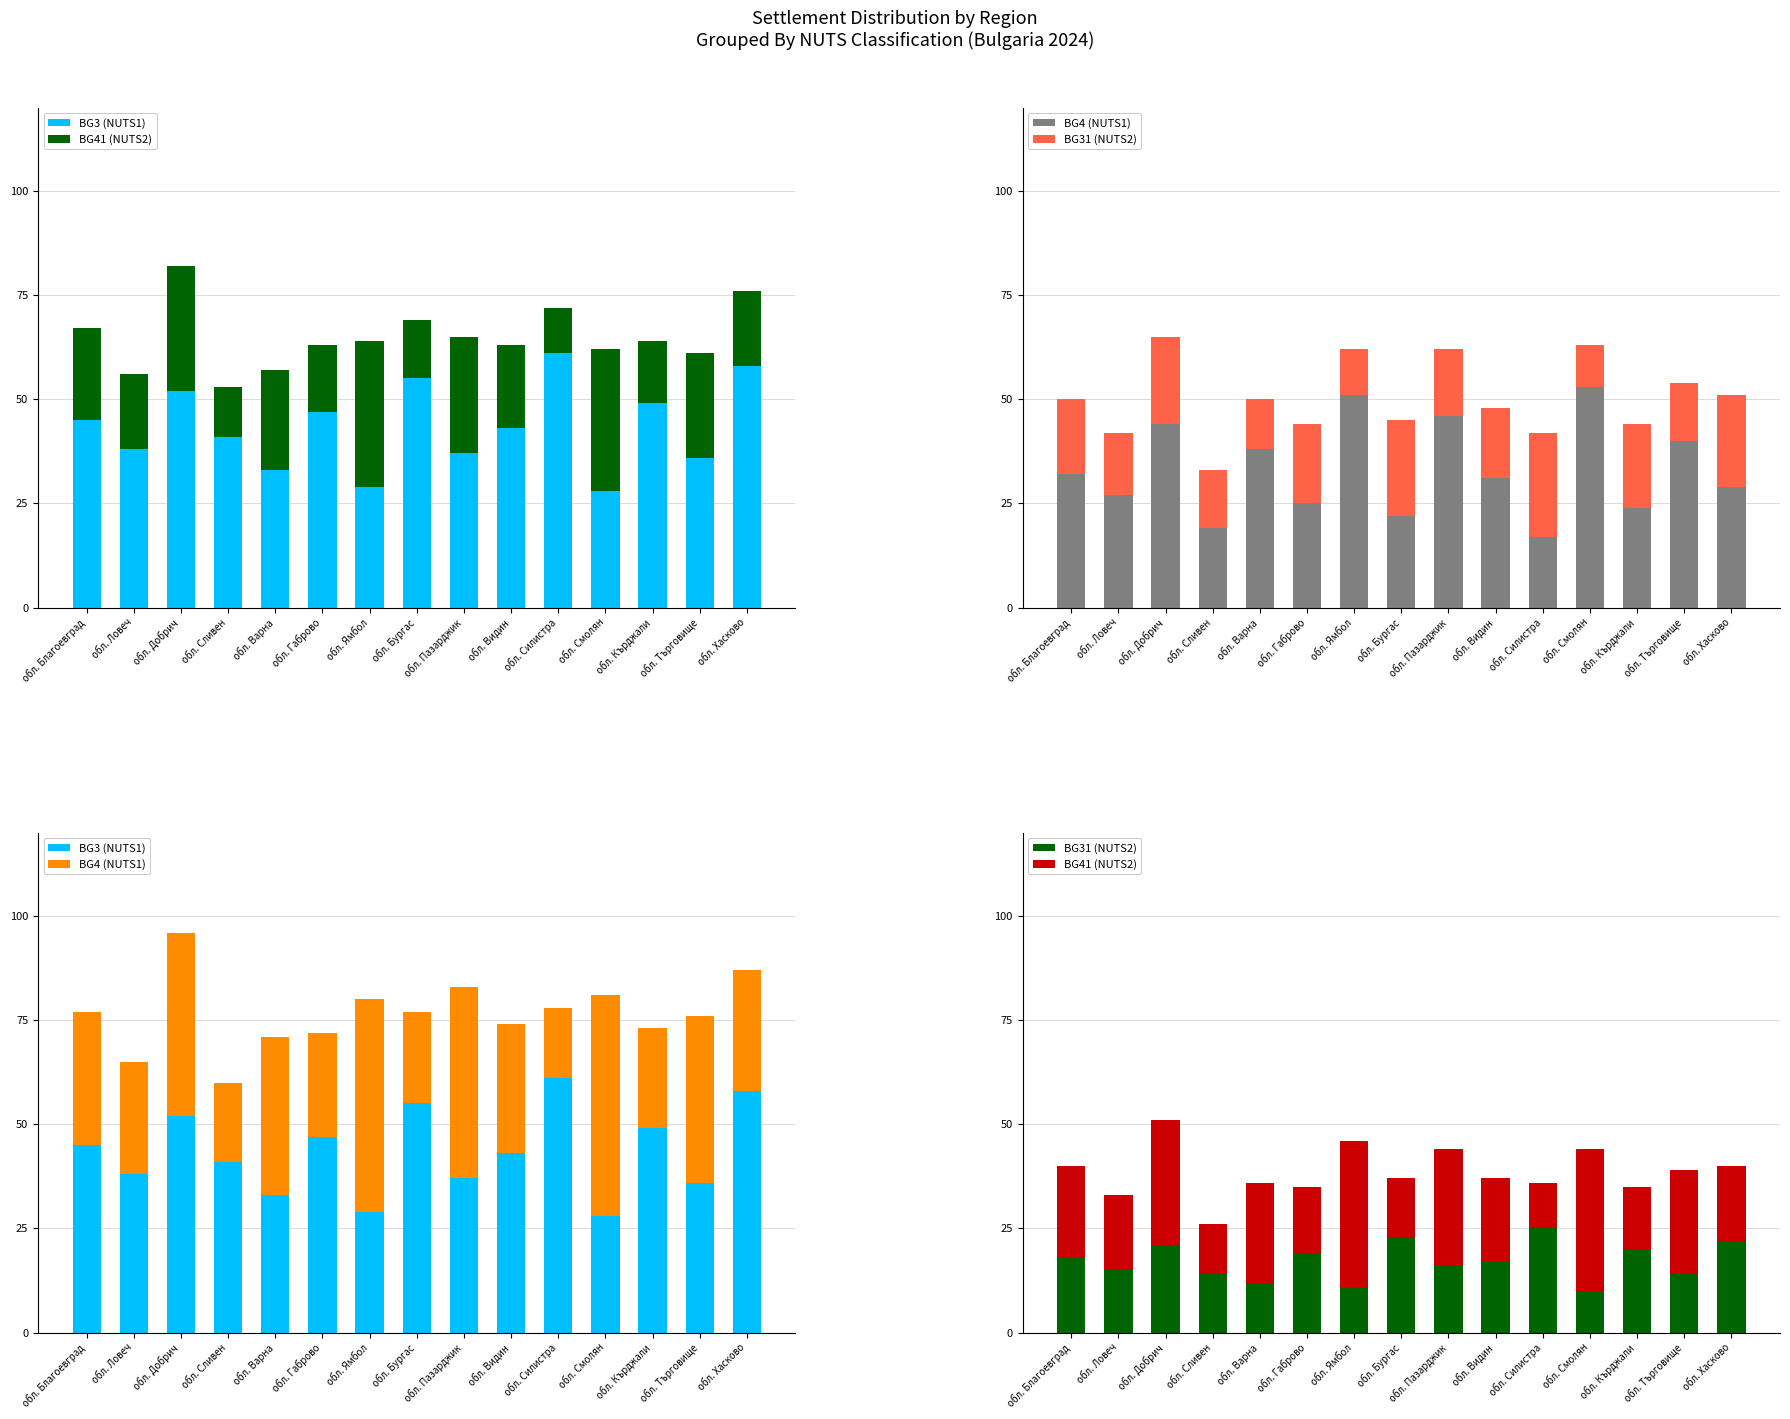

What position from the right is обл. Смолян?

4